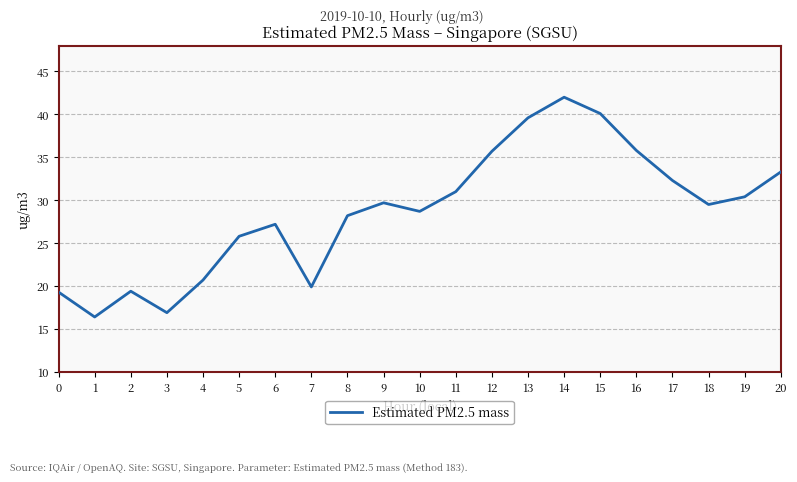

True or false: the data shows 33.3 at 20.

True